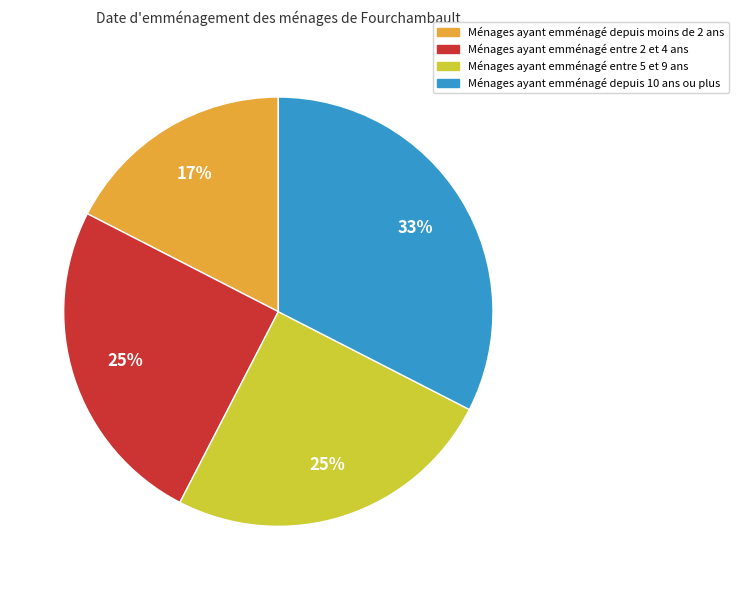

Is there a majority slice in this chart?

No